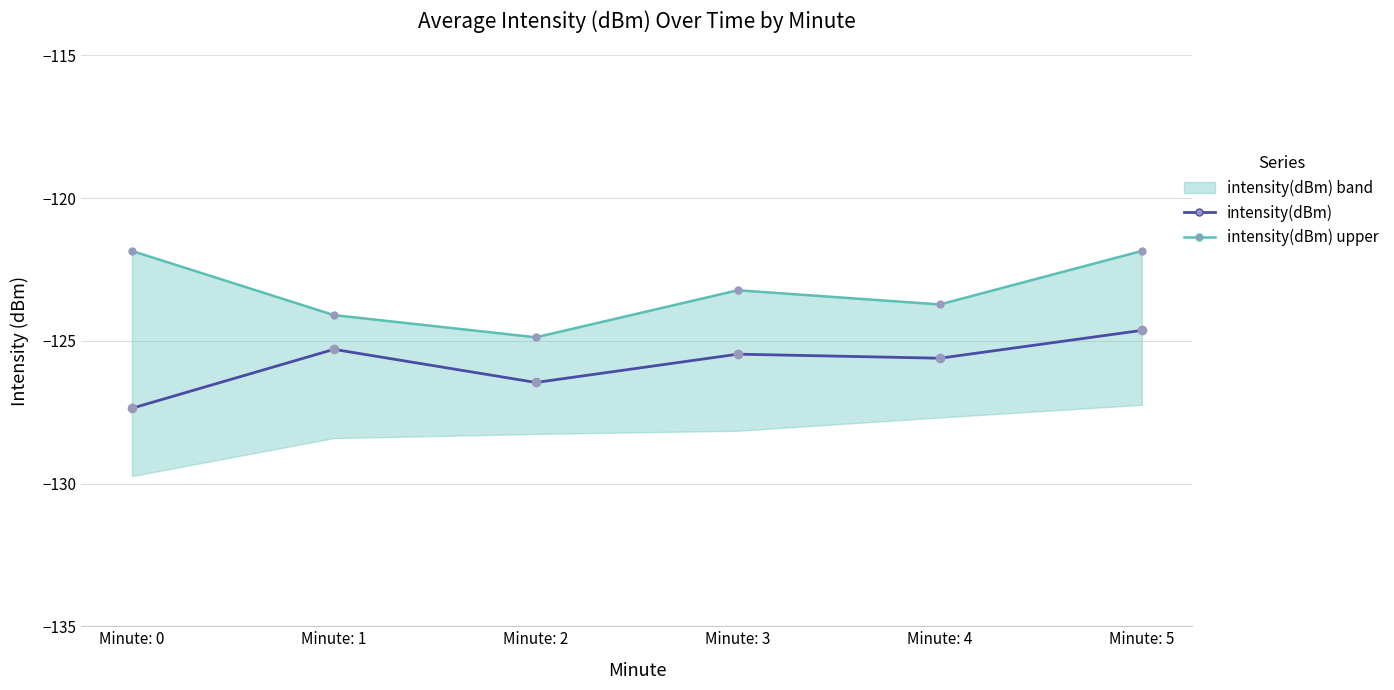

How many interior local peaks does the intensity(dBm) upper series have?

1